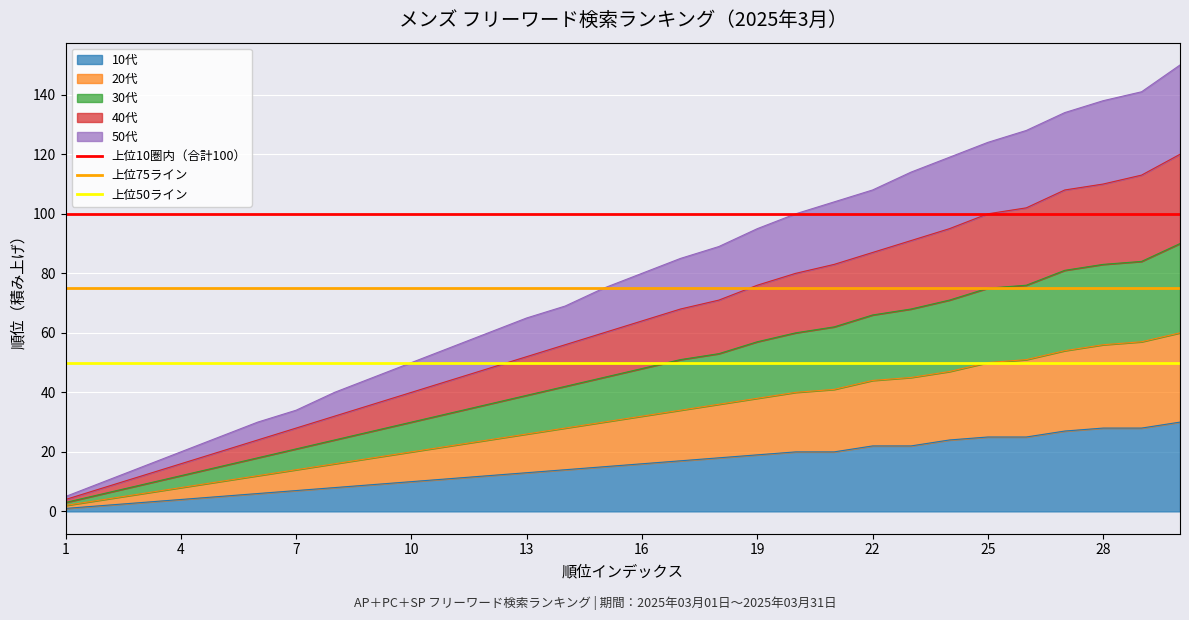

The value of 10代 at 22 is 33. True or false?

False